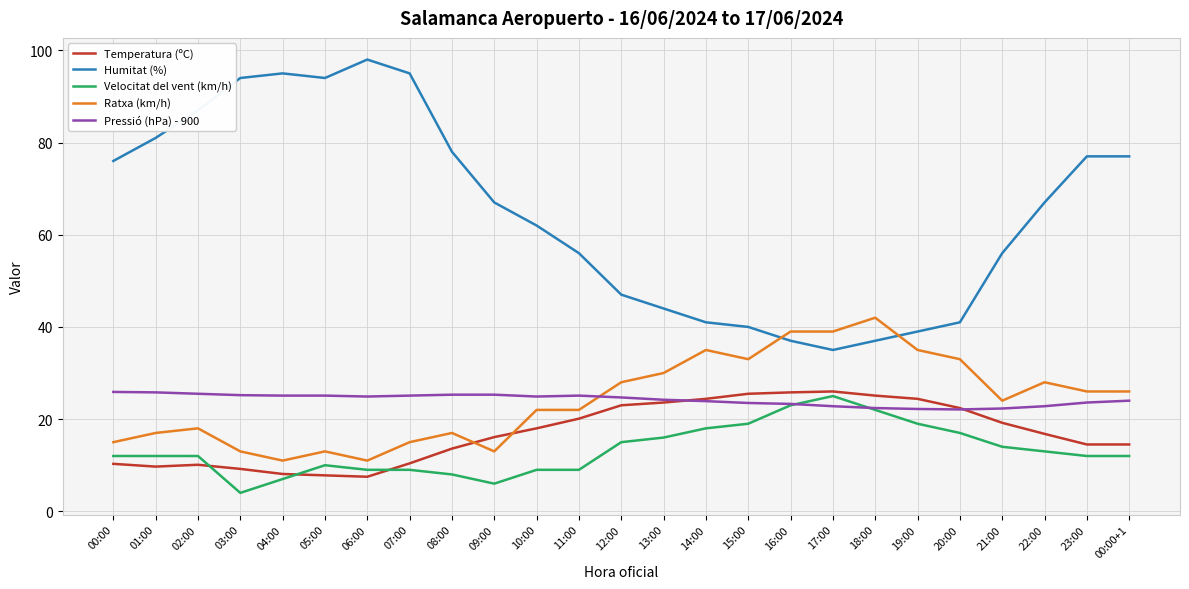

What are all the series names shown in the legend?

Temperatura (ºC), Humitat (%), Velocitat del vent (km/h), Ratxa (km/h), Pressió (hPa) - 900